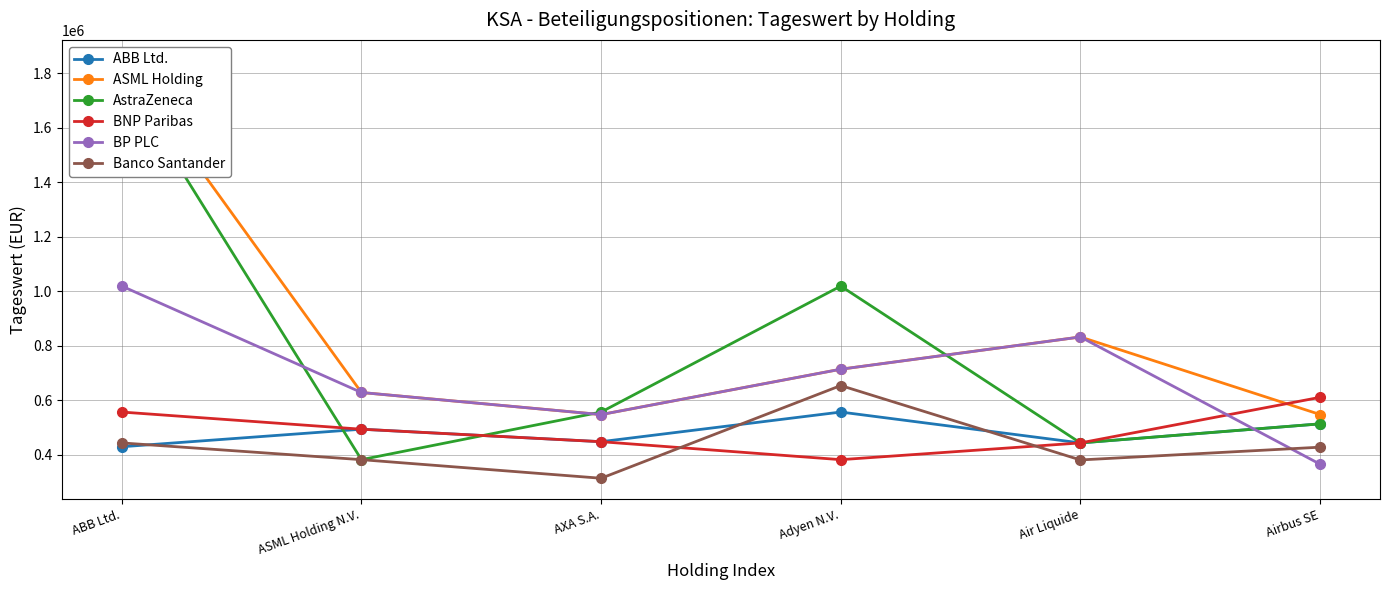

Reading left to right, extract all data points from this chart.

ABB Ltd.: 429632.7	493982.7	448173.0	556941.0	443692.4	513609.5
ASML Holding: 1845353.5	628622.1	547668.5	714024.1	832344.8	547892.3
AstraZeneca: 1792918.6	382284.0	556941.0	1018905.8	443692.4	513609.5
BNP Paribas: 556941.0	493982.7	448173.0	382284.0	443692.4	610949.9
BP PLC: 1018905.8	628622.1	547668.5	714024.1	832344.8	365679.0
Banco Santander: 443692.4	382284.0	314112.8	654150.0	381248.7	428059.2